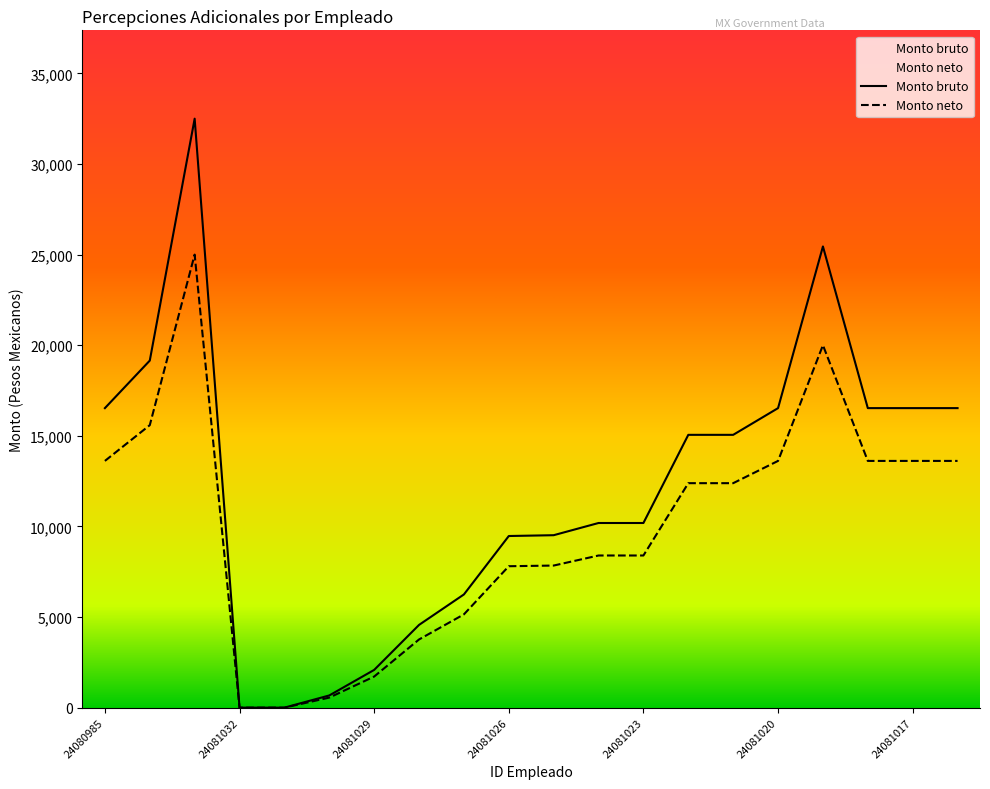

Between 24081028 and 24081017, which is larger?

24081017